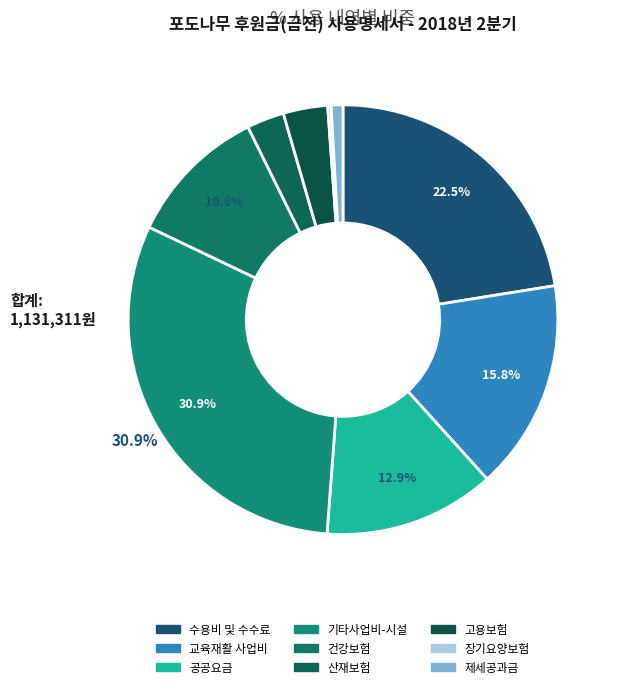

Rank the categories by value from highest to lowest.

기타사업비-시설, 수용비 및 수수료, 교육재활 사업비, 공공요금, 건강보험, 고용보험, 산재보험, 제세공과금, 장기요양보험